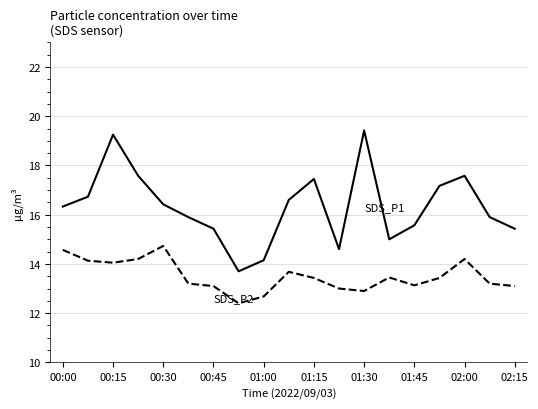

What is the greatest value displayed?

19.4